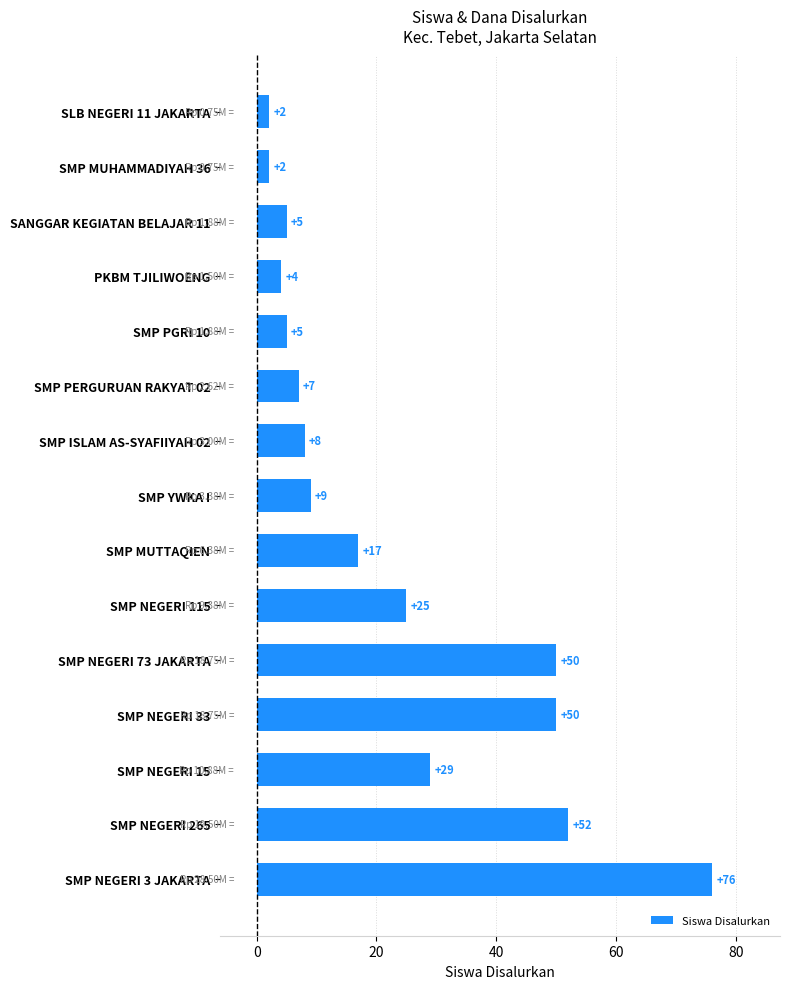

What is the change in value from SMP NEGERI 265 to SMP MUTTAQIEN?

-35